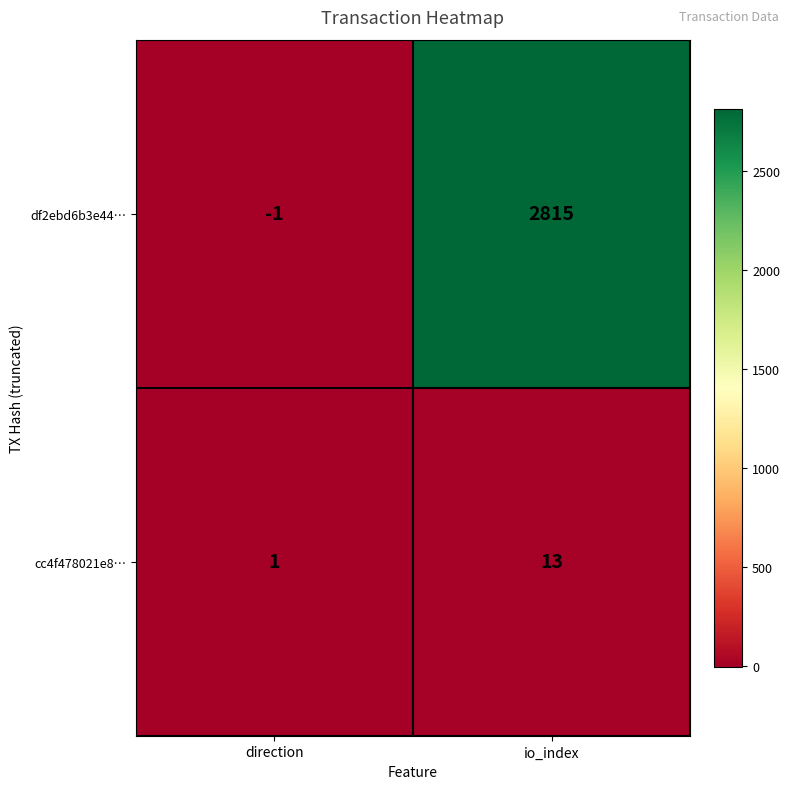

At which label is cc4f478021e8… closest to 7?

direction